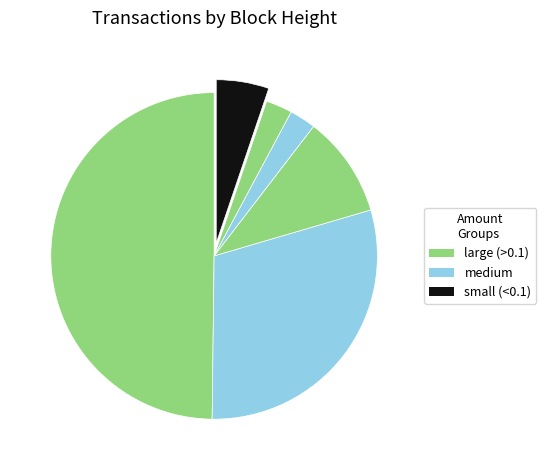

How many slices are in this pie chart?

6